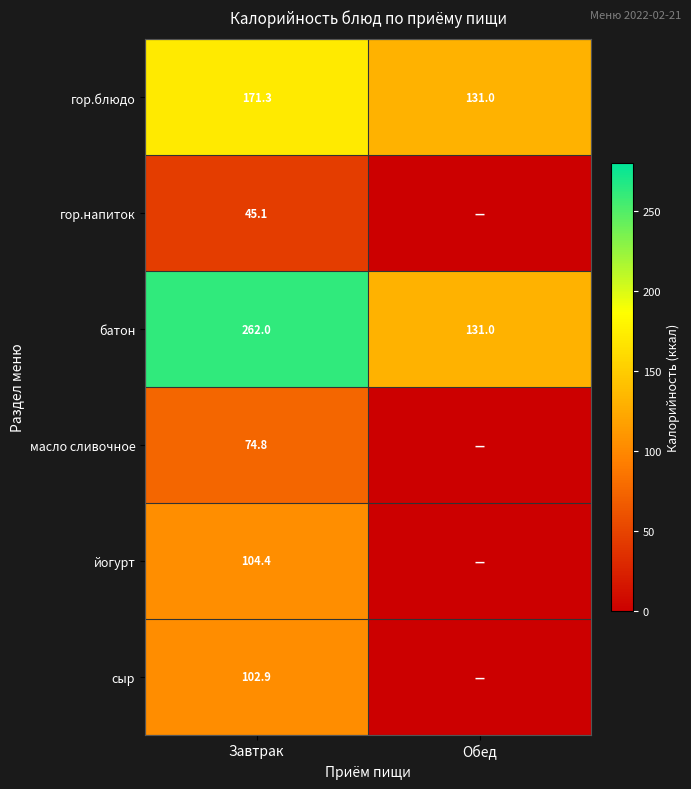

What is the sum of all батон values?

393.0